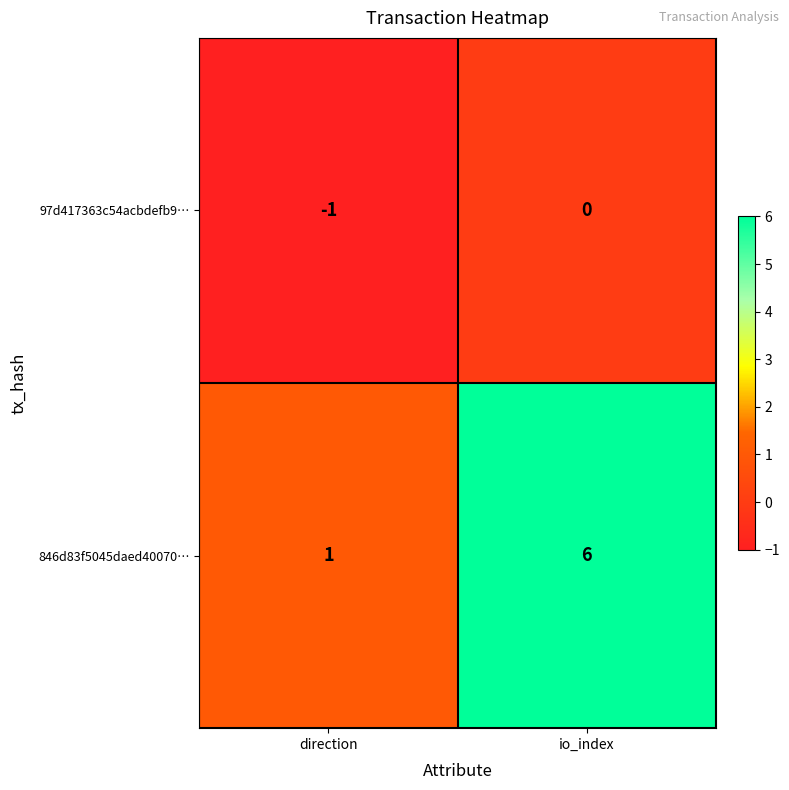

How many series are shown in this chart?

2